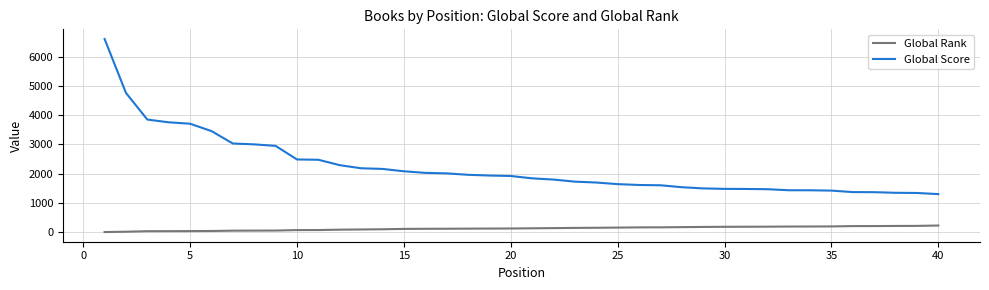

List the series in order of their overall mean, lowest first.

Global Rank, Global Score